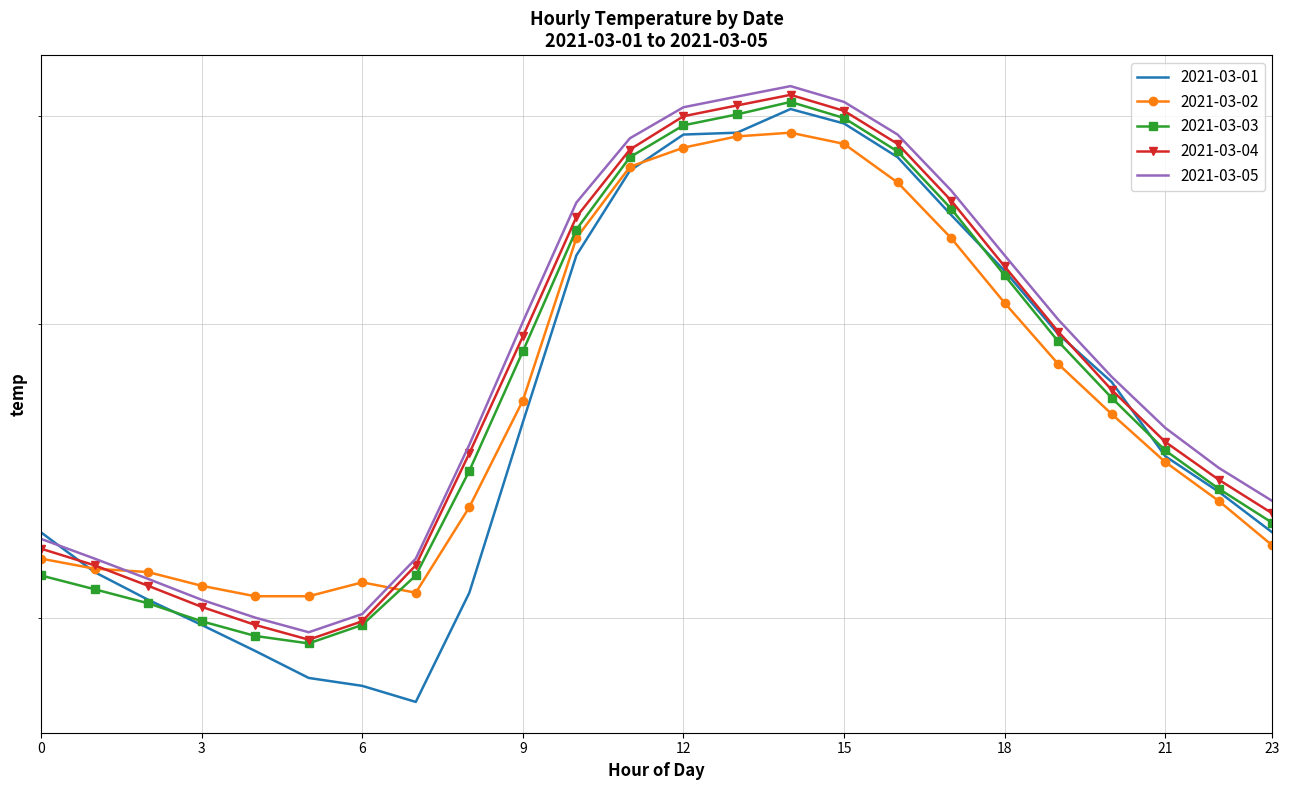

How many distinct data groups are displayed?

5